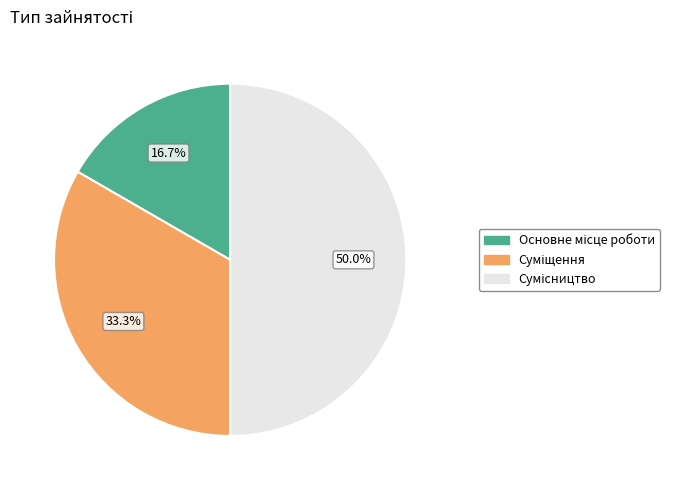

Is Сумісництво the majority of the pie?

No